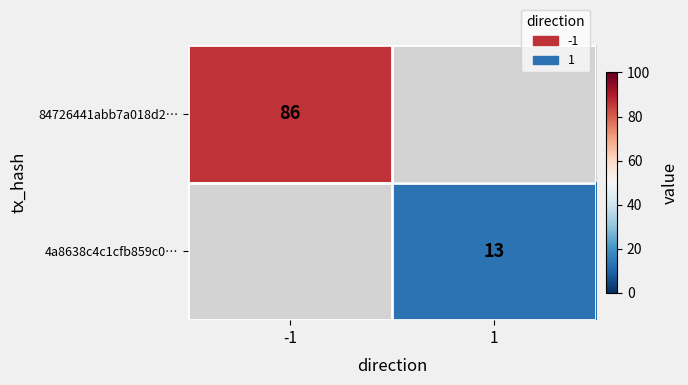

The value of 4a8638c4c1cfb859c0… at 1 is 6. True or false?

False